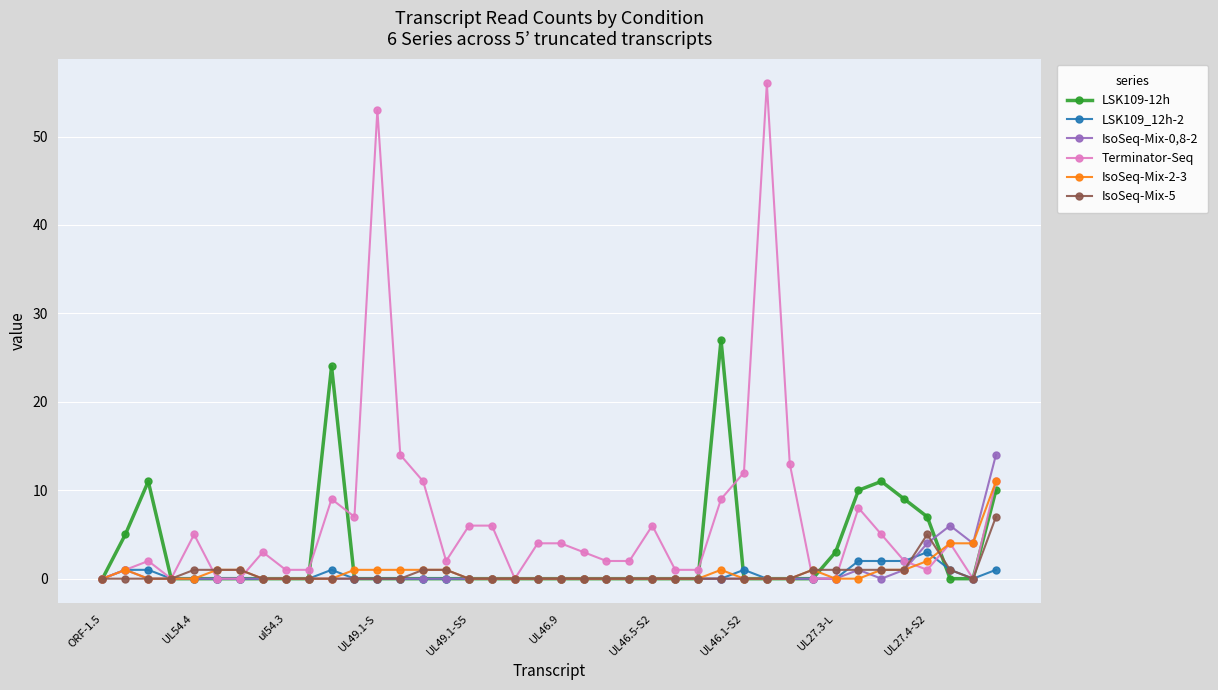

What are all the series names shown in the legend?

LSK109-12h, LSK109_12h-2, IsoSeq-Mix-0,8-2, Terminator-Seq, IsoSeq-Mix-2-3, IsoSeq-Mix-5